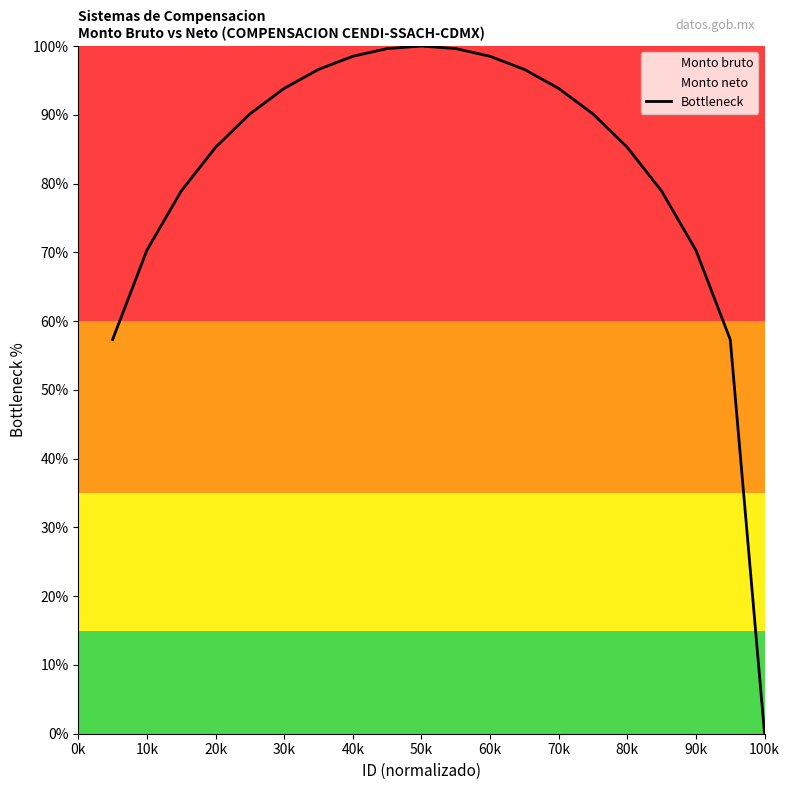

What is the maximum value shown in the chart?

100.0